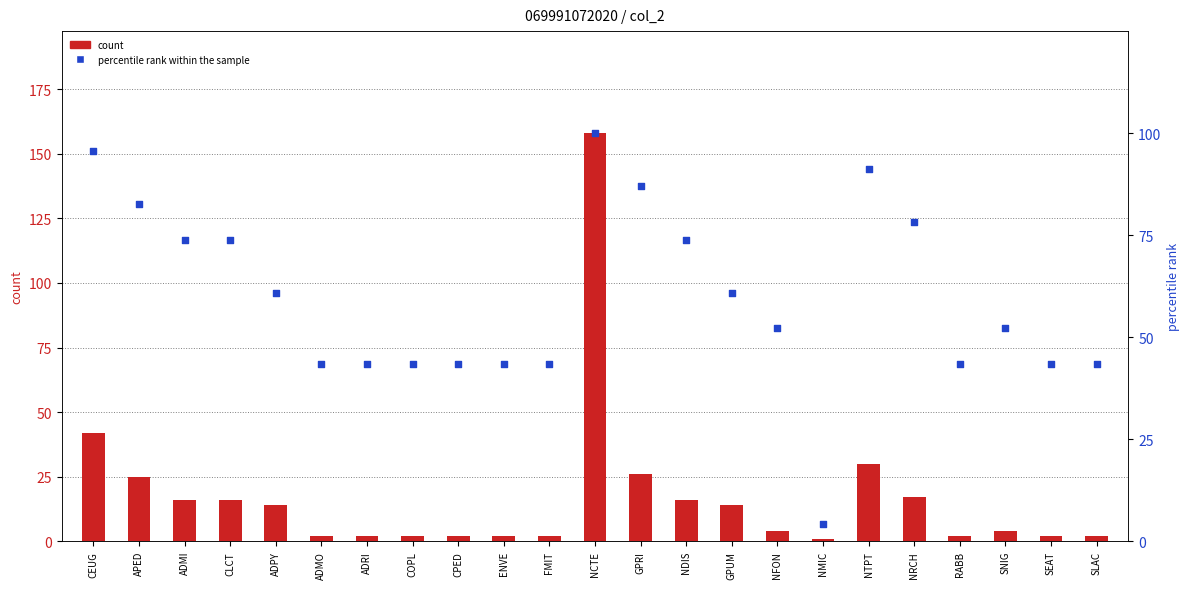

At which category is the sum across all series the highest?

NCTE